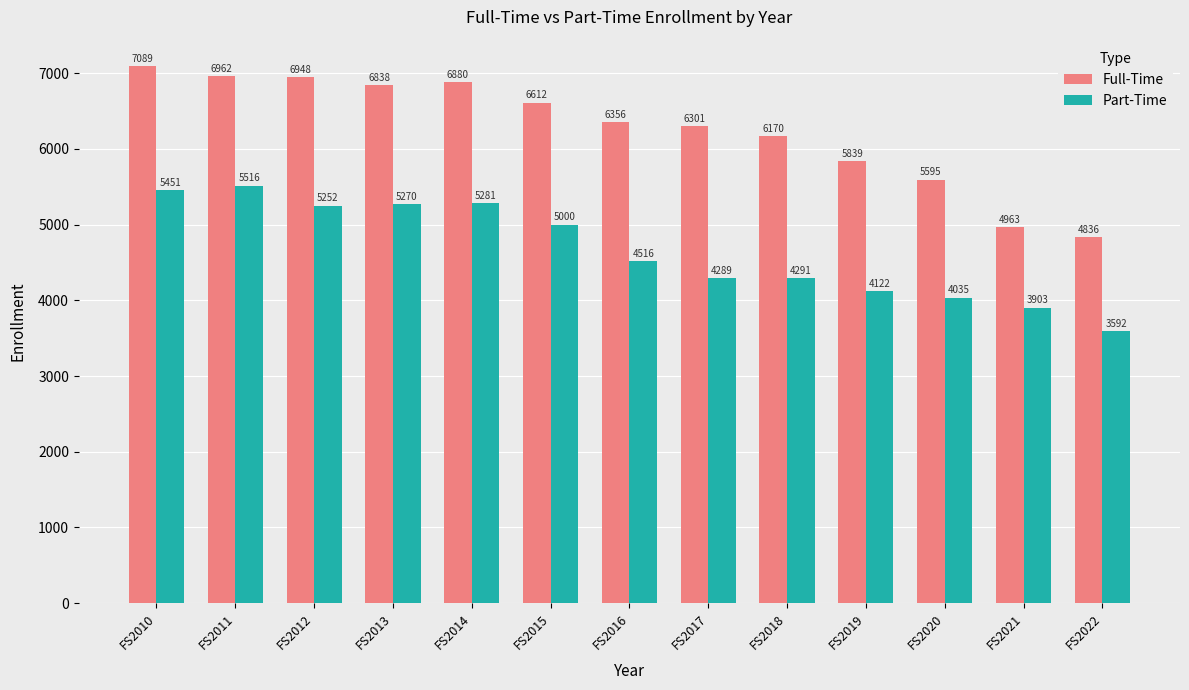

What is the total value across all series at FS2022?

8428